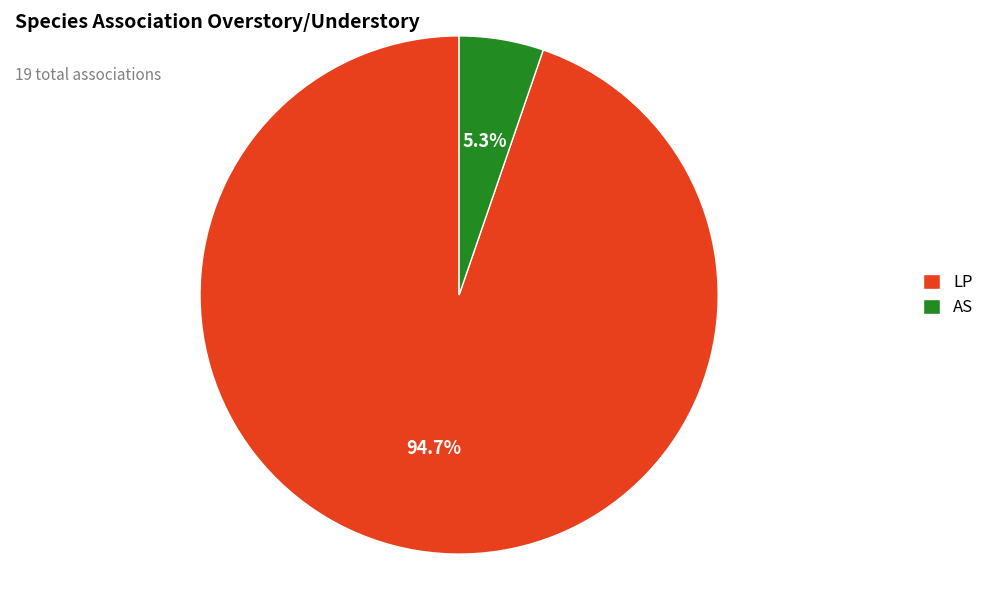

How many segments does this pie chart have?

2